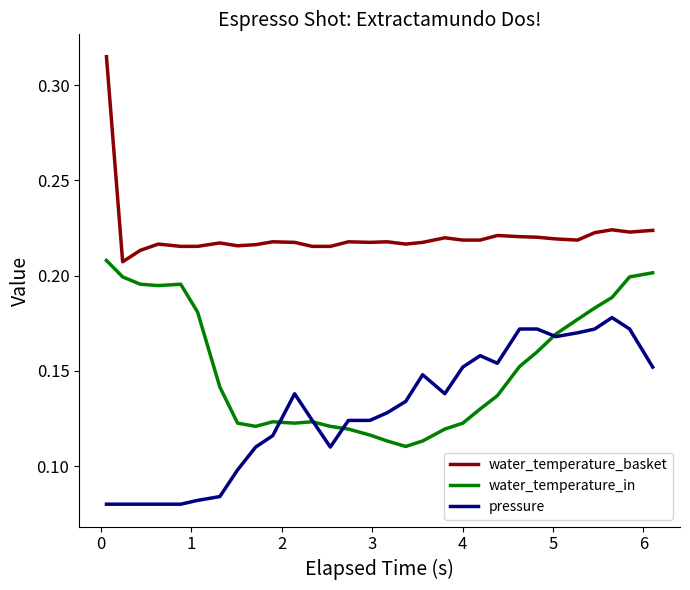

What are all the series names shown in the legend?

water_temperature_basket, water_temperature_in, pressure